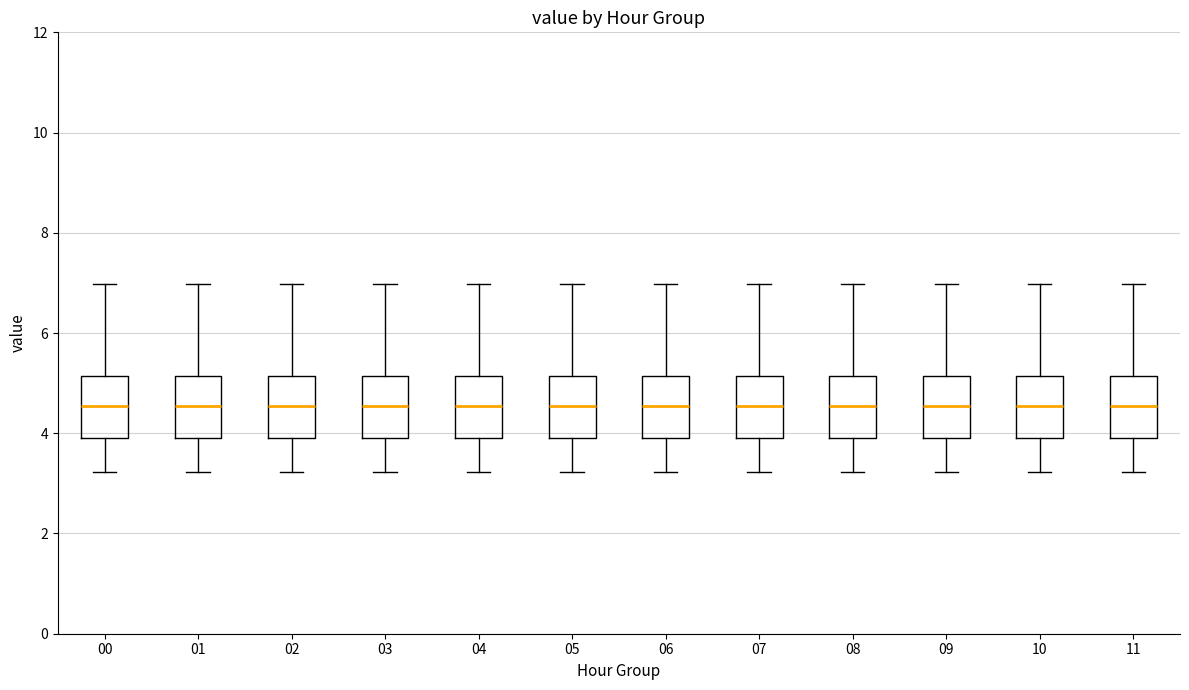

Where is the upper edge of the box at x = 09 on the y-axis? The values are not printed on the chart, so give them approximately, as read against the axis.

5.2